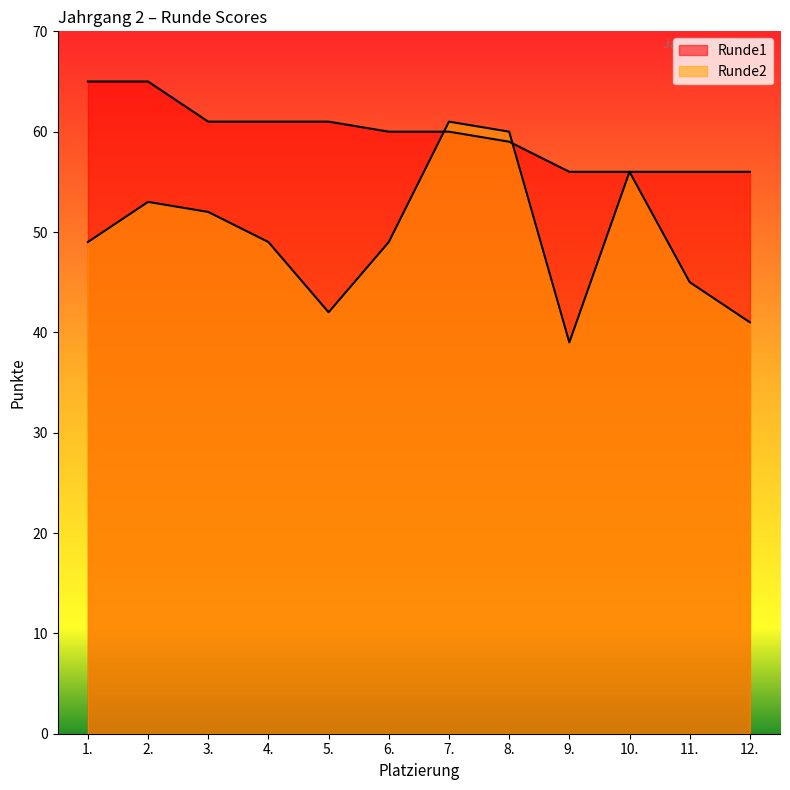

At how many categories does at least one series exceed 51?

12